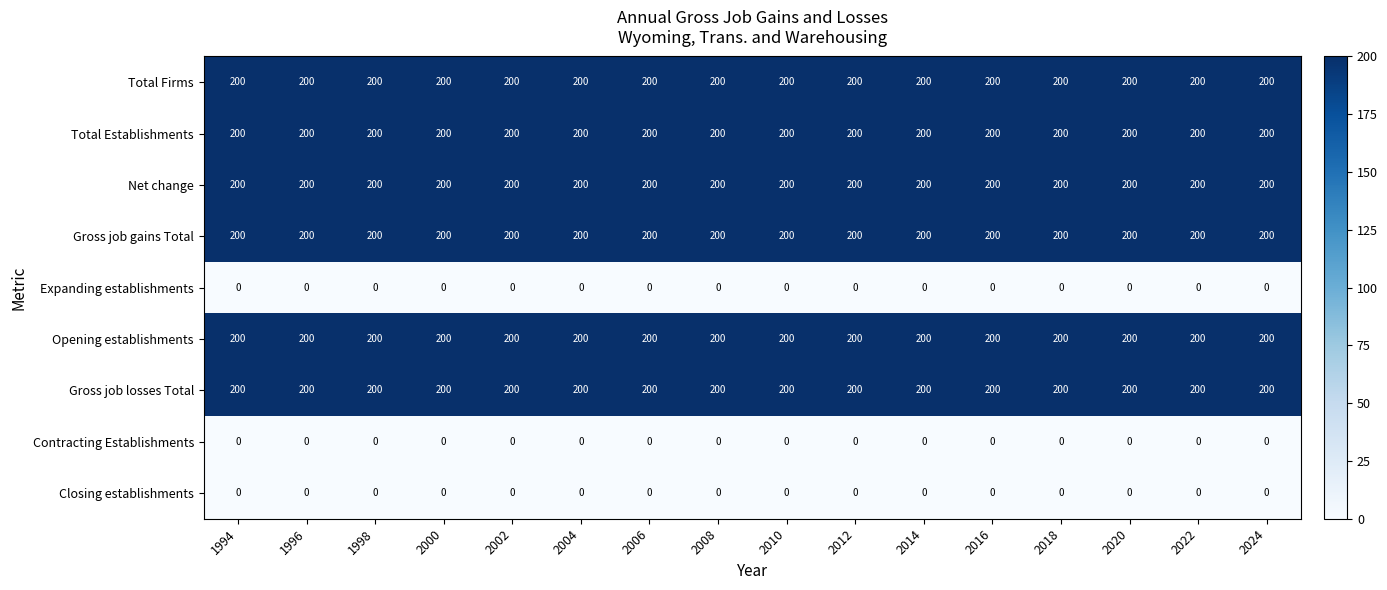

What is the maximum value shown in the chart?

200